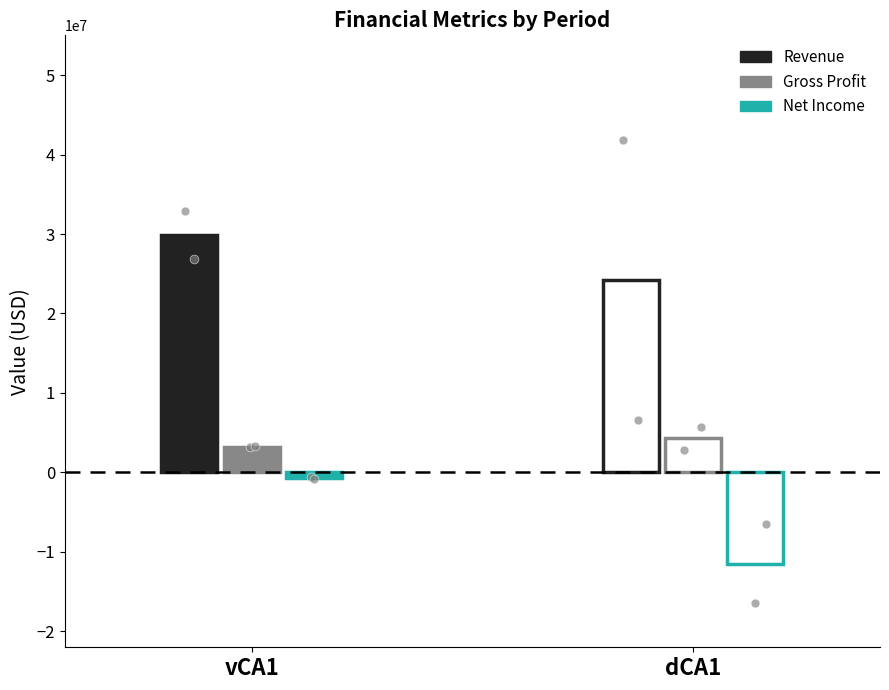

Which series contains the highest Y value?

Revenue